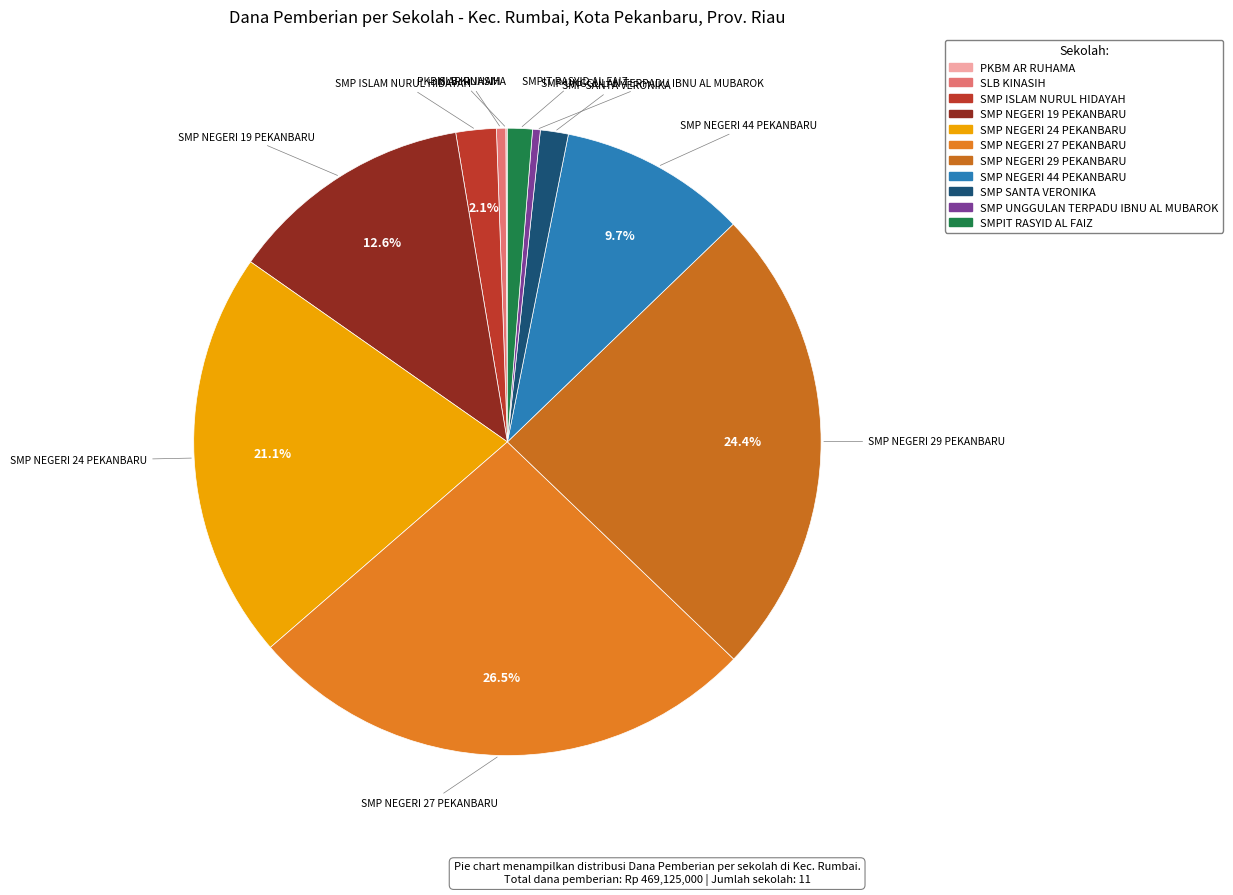

Which has a higher value, SLB KINASIH or SMP NEGERI 29 PEKANBARU?

SMP NEGERI 29 PEKANBARU